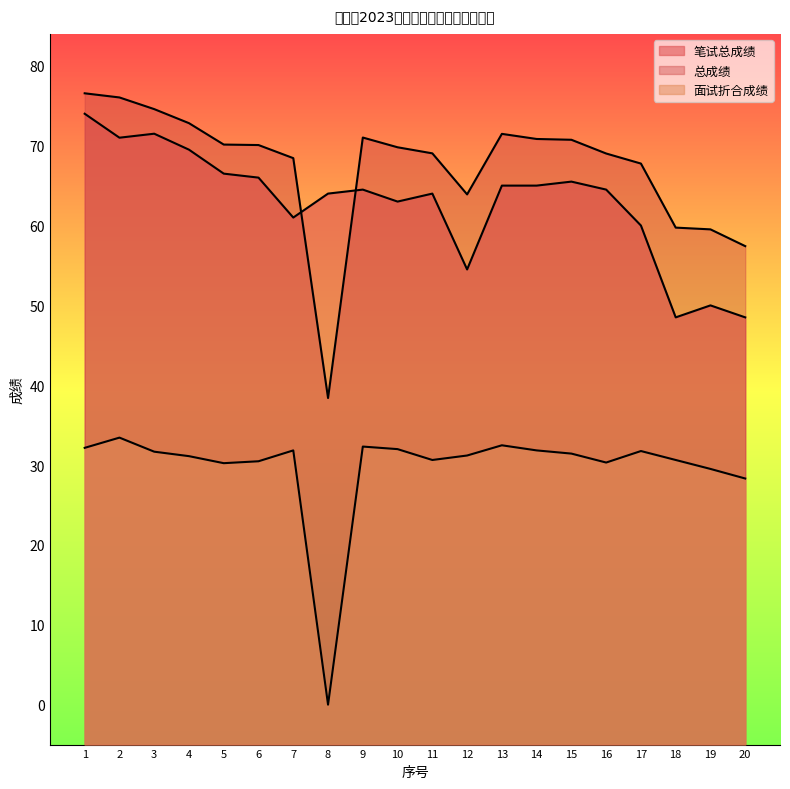

The value of 面试折合成绩 at 1 is 32.2. True or false?

True